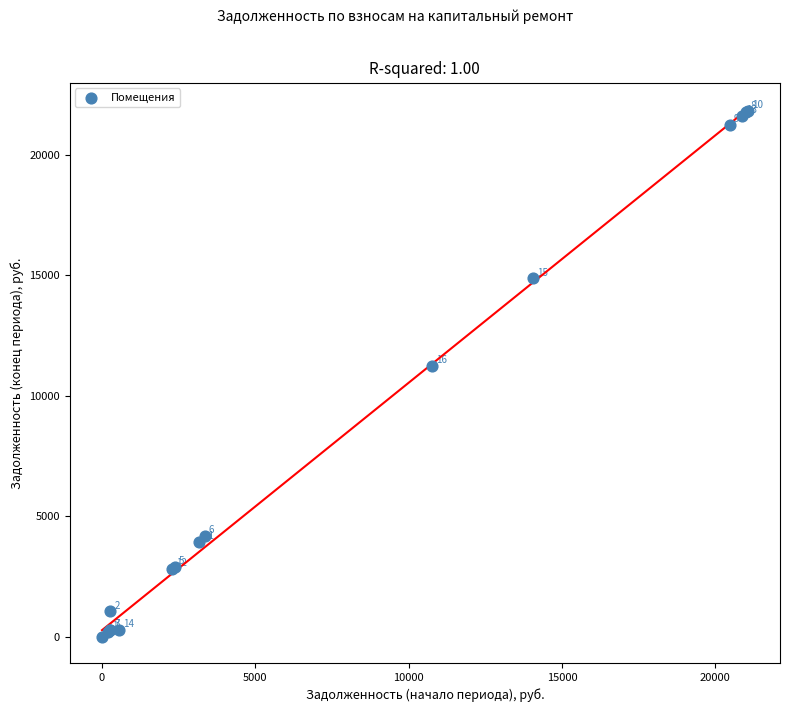

What Y value in the scatter plot is closest to 10911?

11248.9